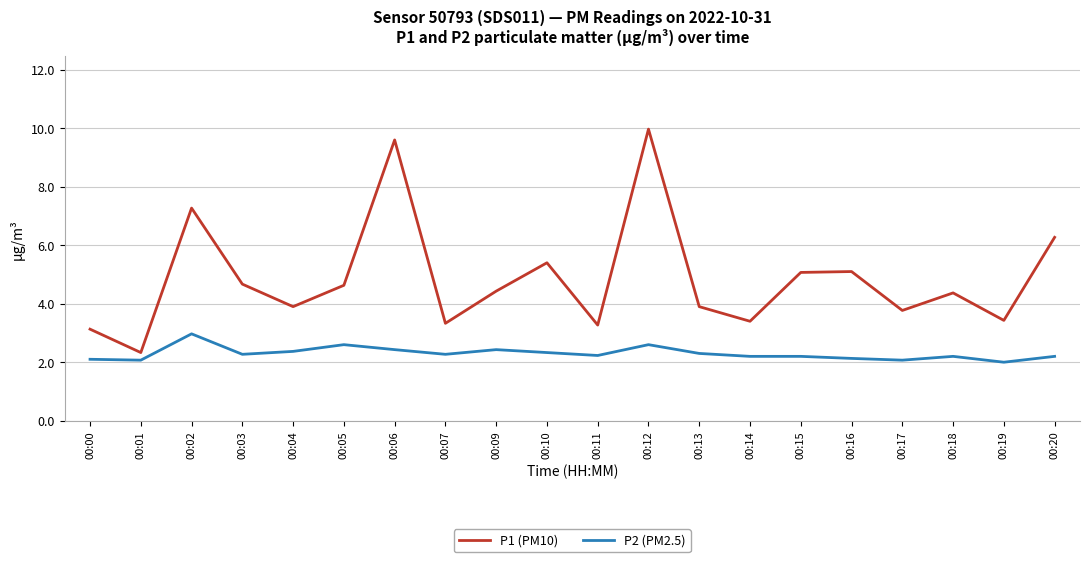

How many lines are shown in the chart?

2